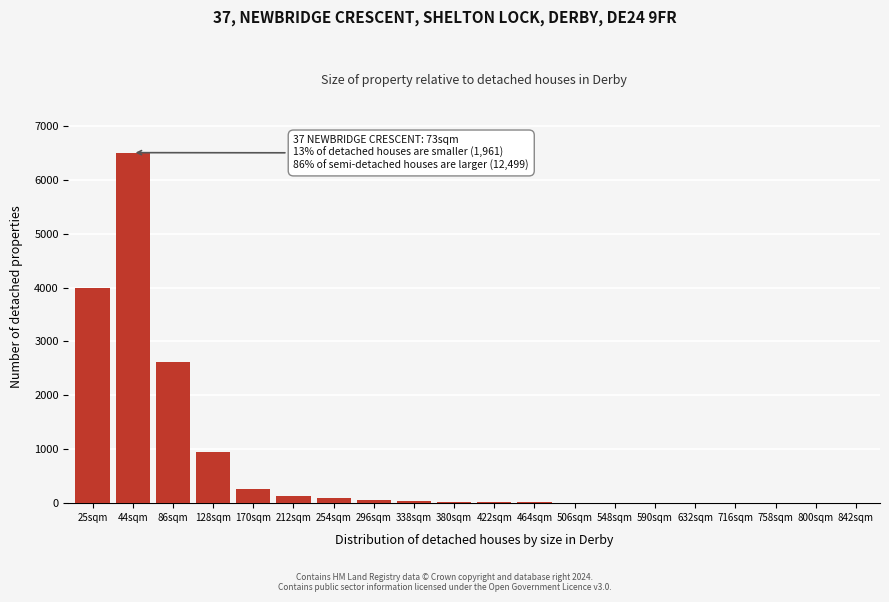

Which label corresponds to the largest value in the chart?

44sqm